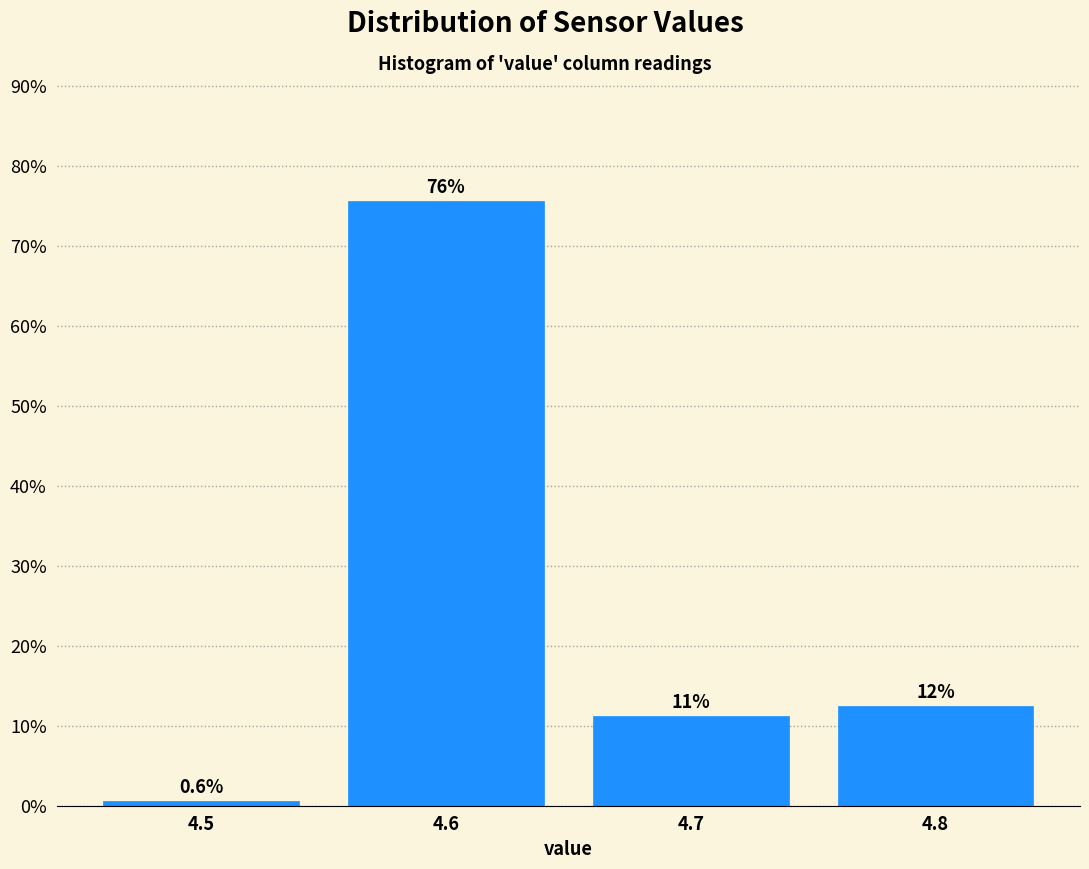

Over which range of the x-axis is the bar tallest?

4.55 to 4.65